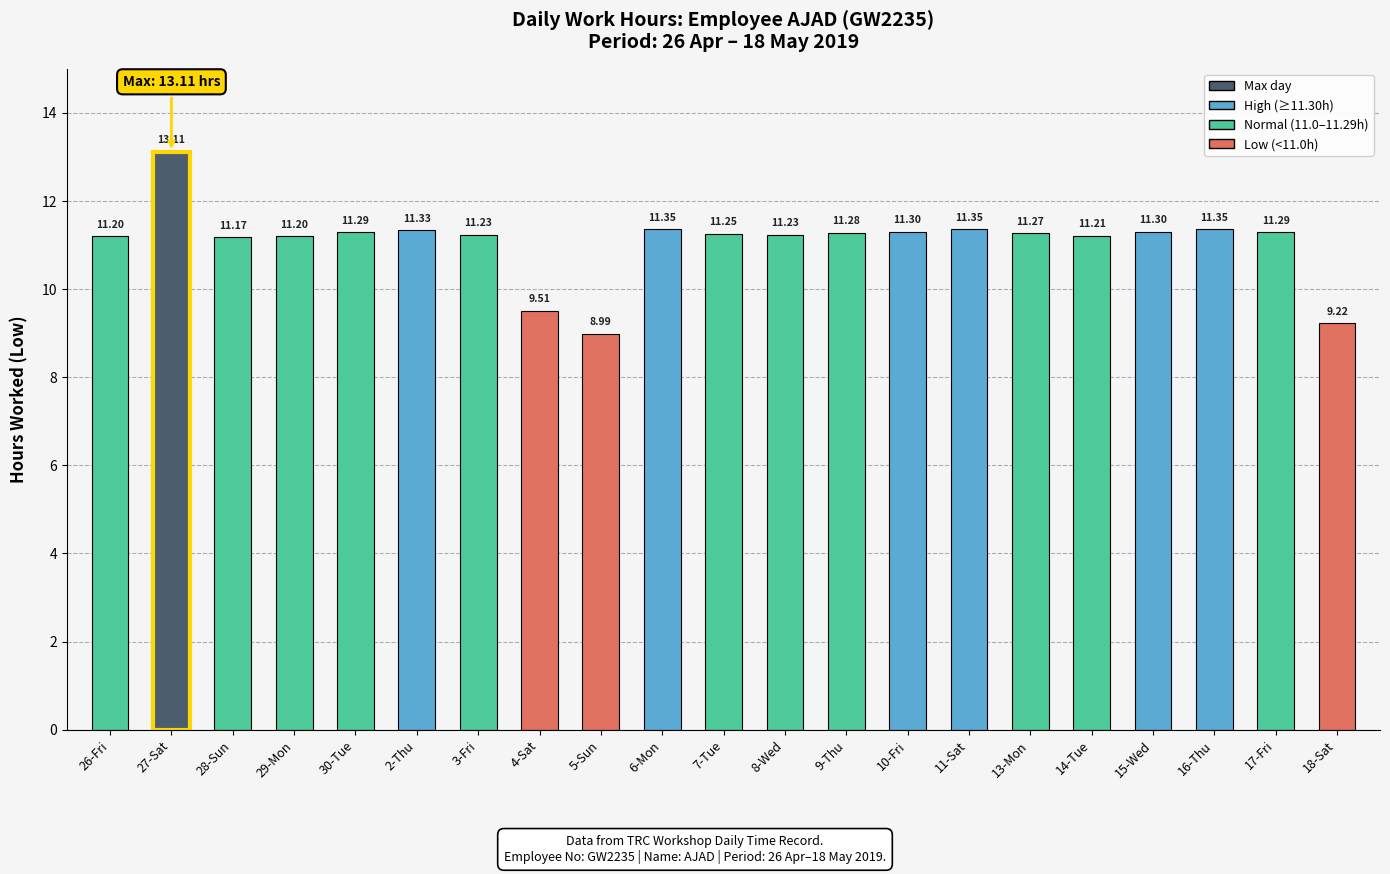

What is the change in value from 2-Thu to 5-Sun?

-2.3